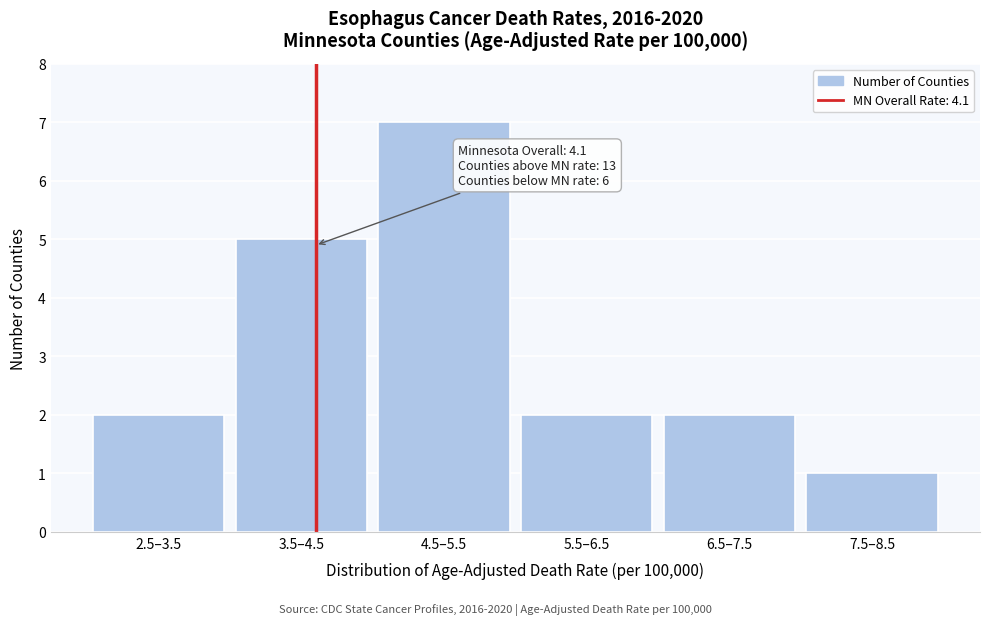

Reading left to right, what are all the values shown in this chart?

2	5	7	2	2	1